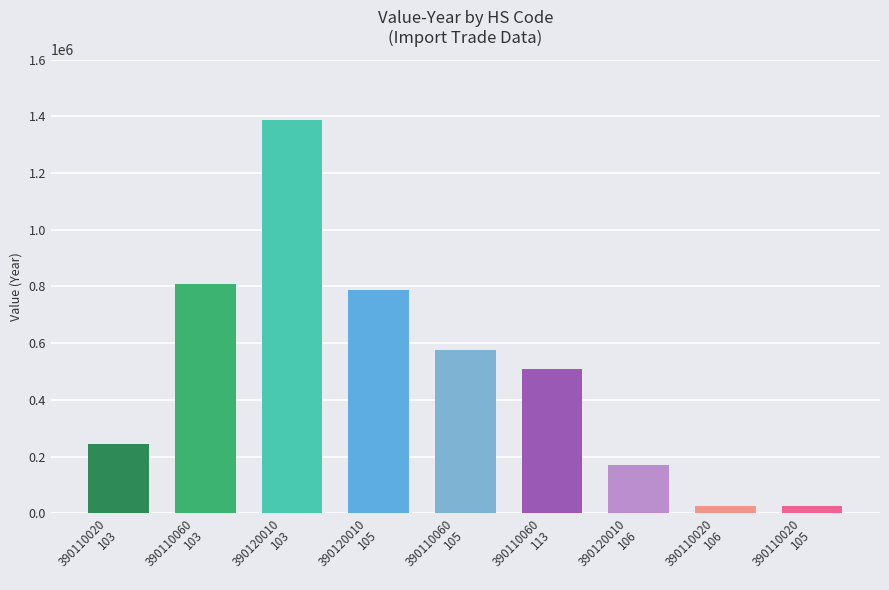

Is it true that the value at 390120010
103 is 2087944?

False